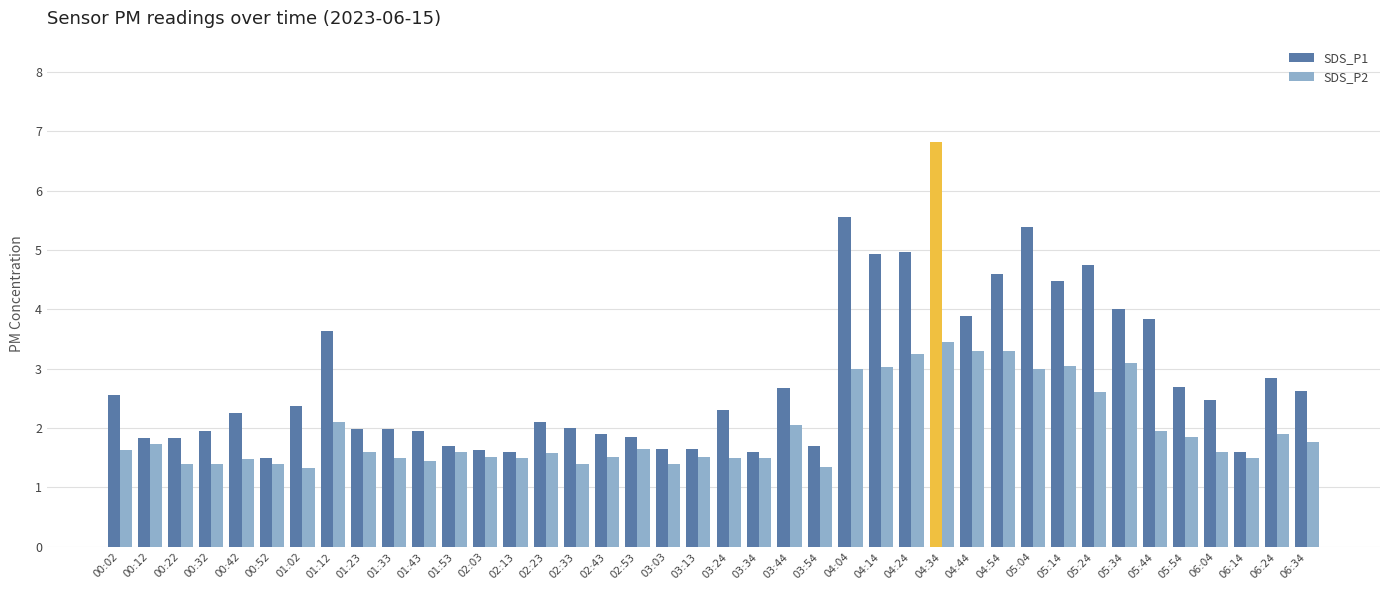

What is the difference between the second highest and minimum values in the SDS_P2 series?

2.0